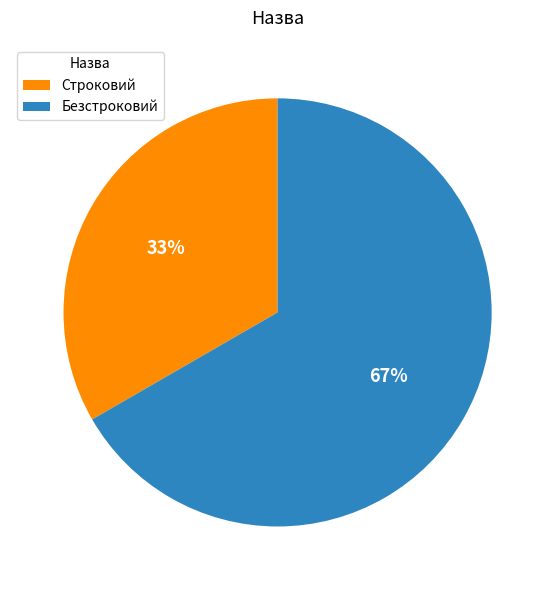

Is the sum of Строковий and Безстроковий greater than half?

Yes